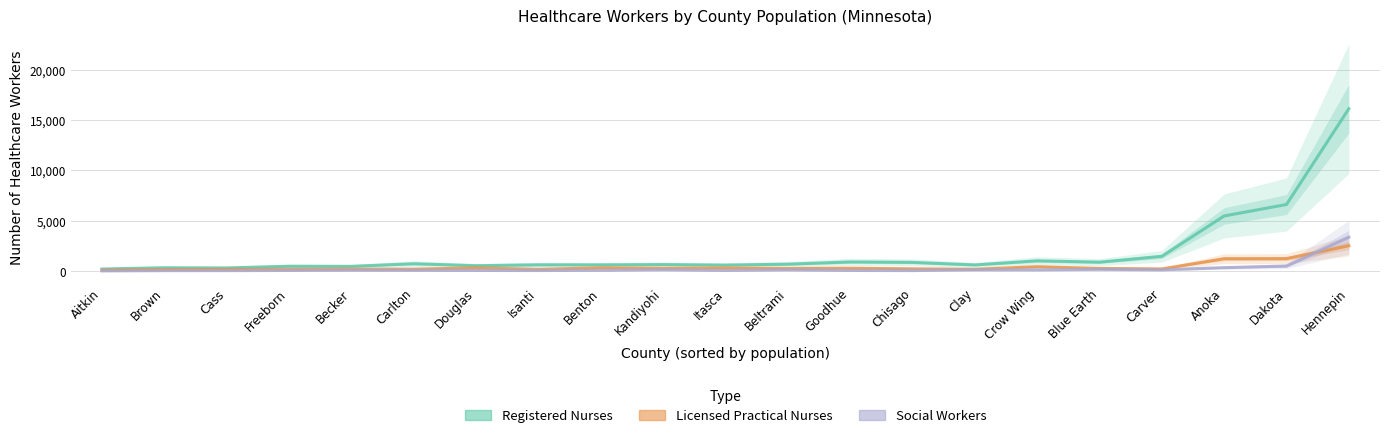

What is the label of the 10th point from the right?

Beltrami